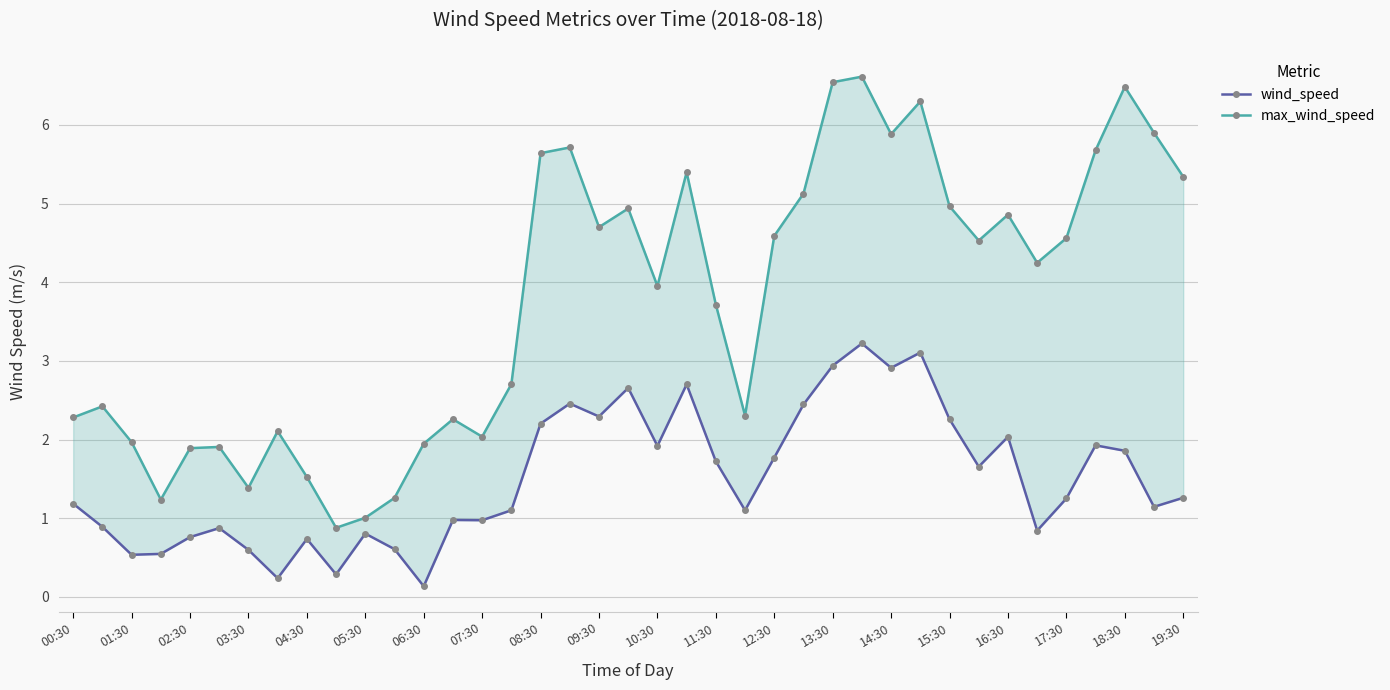

What position from the right is 16:30?

7